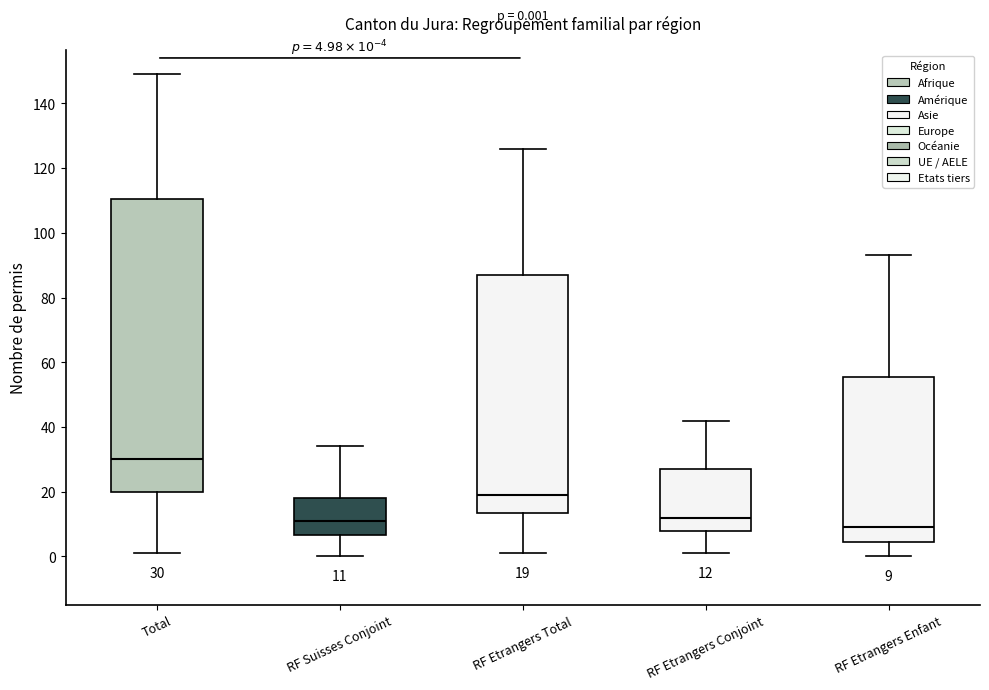

Comparing the boxes themselves (not the whiskers), which one is the tallest?

Total